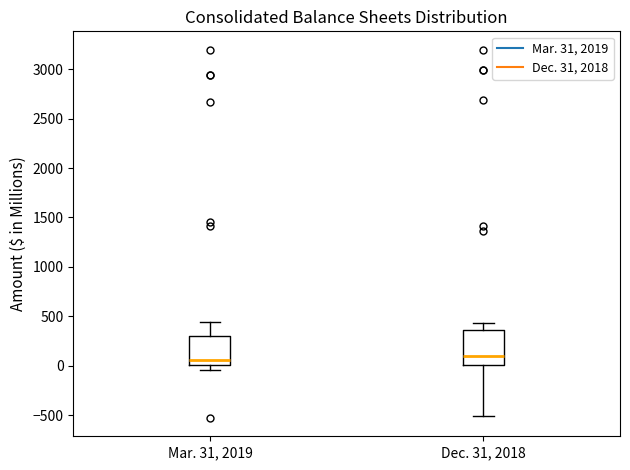

Reading left to right, transcribe this box plot: for each box, give where its median line is, the range the box spans, and where its two whiskers end, as read against the y-axis. The values are not printed on the chart, so give them approximately, as read against the axis.

Mar. 31, 2019: median 50, box 0 to 300, whiskers -50 to 450
Dec. 31, 2018: median 100, box 0 to 350, whiskers -500 to 450